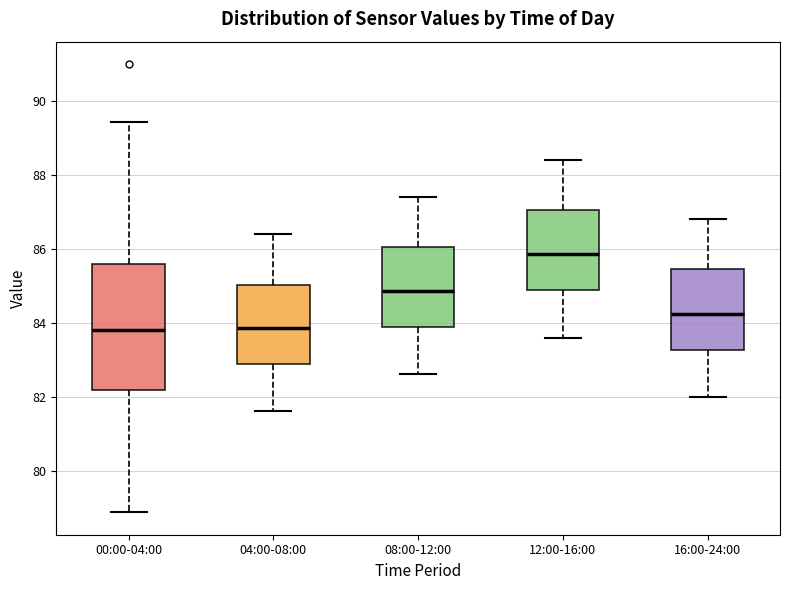

Where does the lower whisker of the box for 16:00-24:00 end on the y-axis? The values are not printed on the chart, so give them approximately, as read against the axis.

82.0